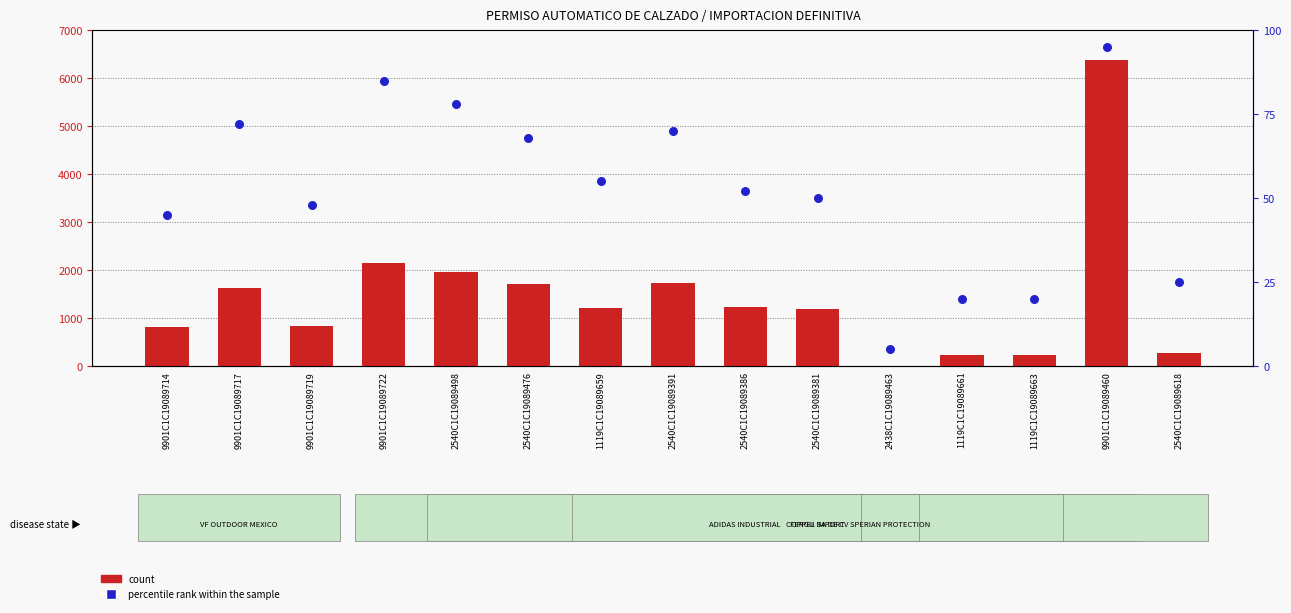

At how many categories does at least one series exceed 990?

9